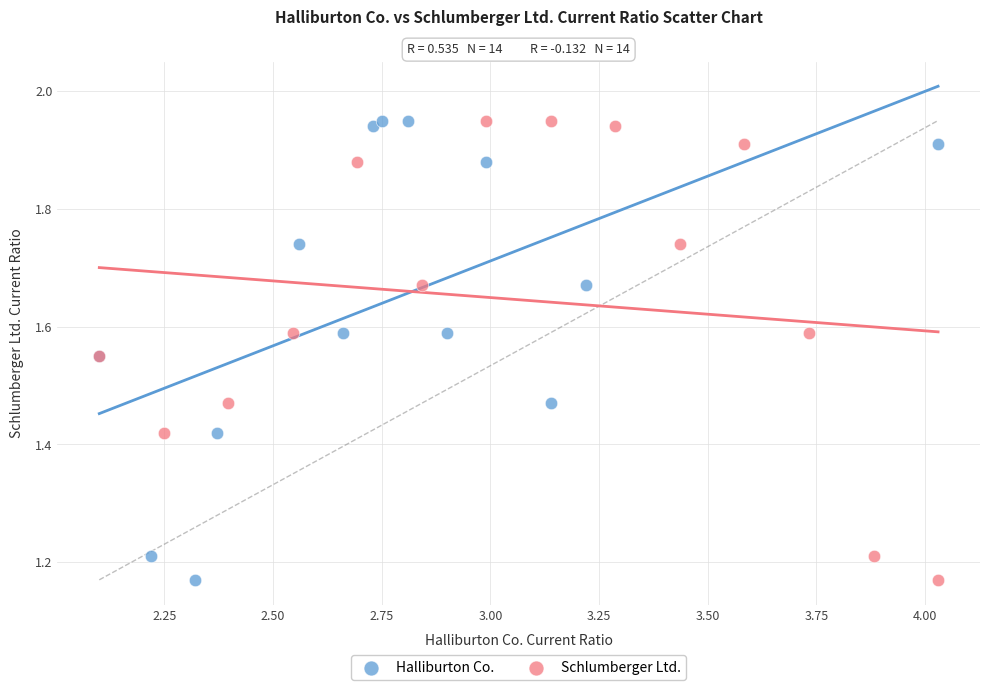

What are all the series names shown in the legend?

Halliburton Co., Schlumberger Ltd.